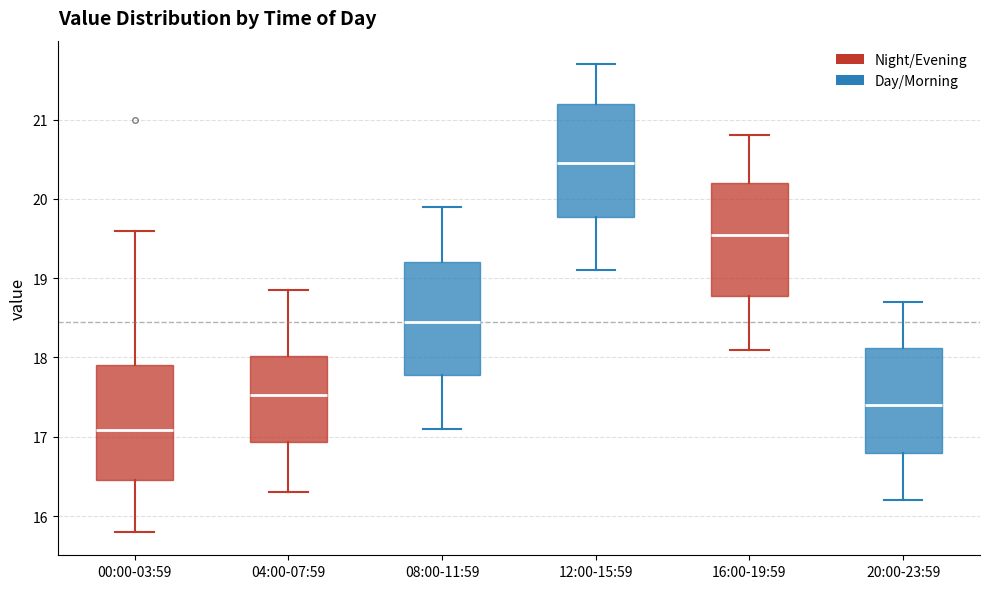

Reading left to right, read every box against the y-axis: the position of its median line, the range the box covers, and the ends of its whiskers. The values are not printed on the chart, so give them approximately, as read against the axis.

00:00-03:59: median 17.1, box 16.5 to 17.9, whiskers 15.8 to 19.6
04:00-07:59: median 17.5, box 16.9 to 18.0, whiskers 16.3 to 18.9
08:00-11:59: median 18.5, box 17.8 to 19.2, whiskers 17.1 to 19.9
12:00-15:59: median 20.5, box 19.8 to 21.2, whiskers 19.1 to 21.7
16:00-19:59: median 19.6, box 18.8 to 20.2, whiskers 18.1 to 20.8
20:00-23:59: median 17.4, box 16.8 to 18.1, whiskers 16.2 to 18.7